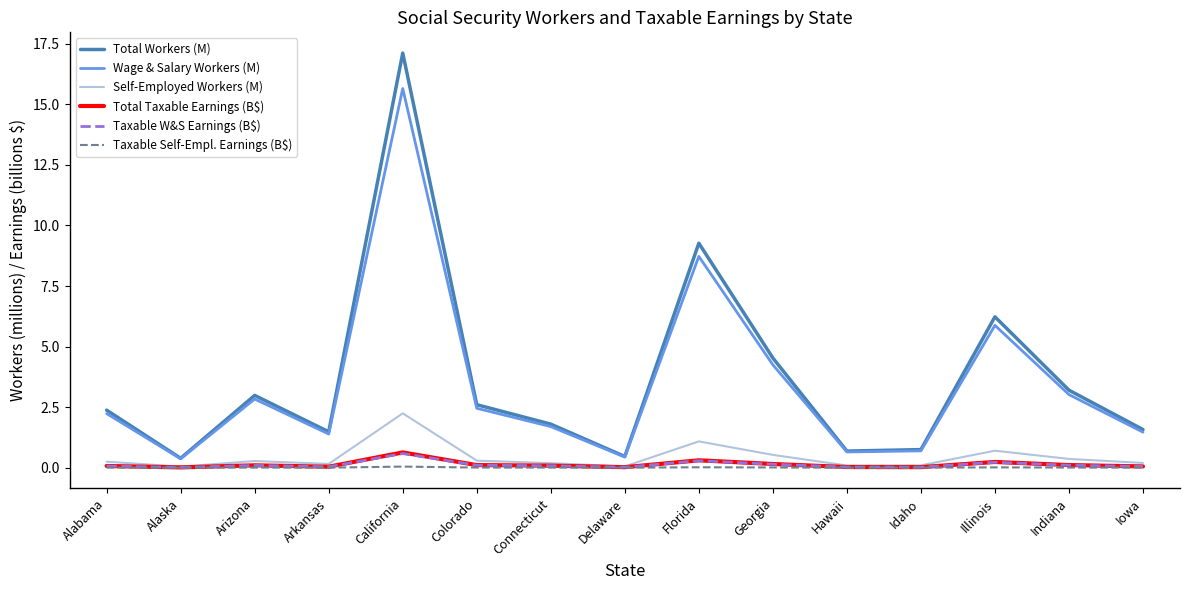

Is it true that Total Workers (M) equals 1.8 at Connecticut?

True